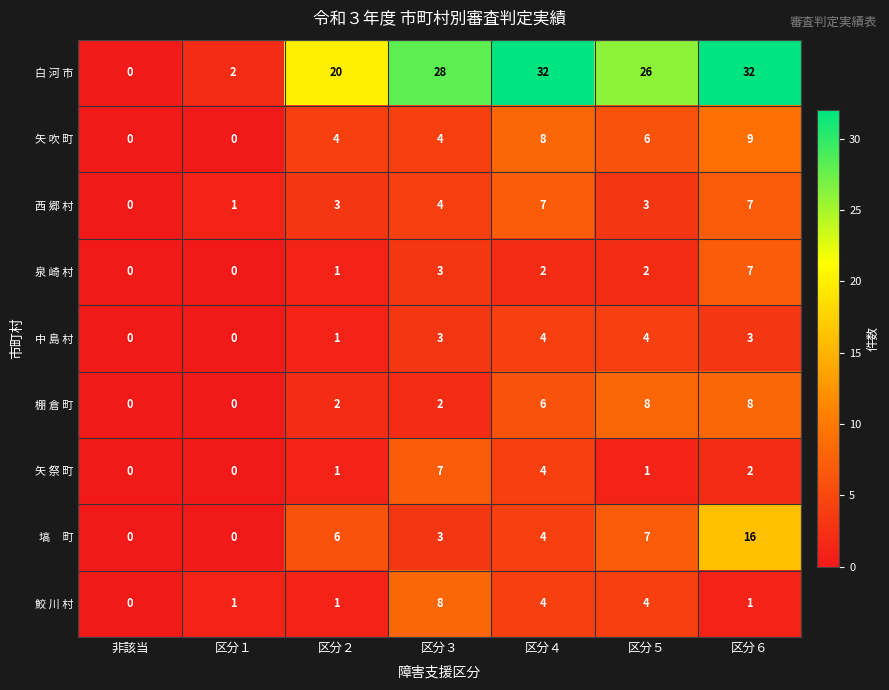

Which series has the widest spread of values?

白 河 市